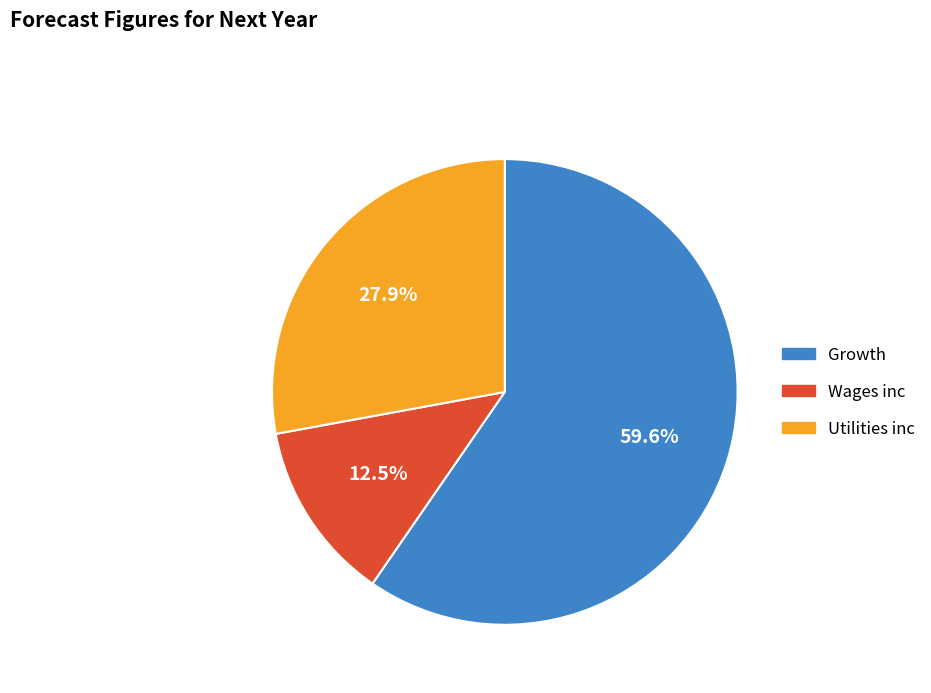

What is the largest slice in the pie chart?

Growth